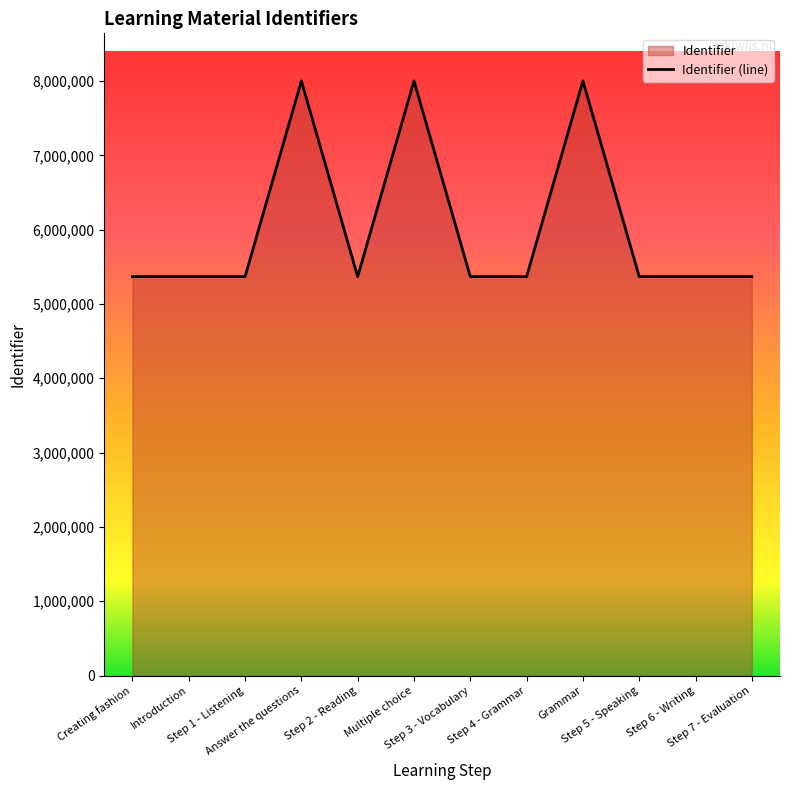

Does the chart display data point markers on the line(s)?

No